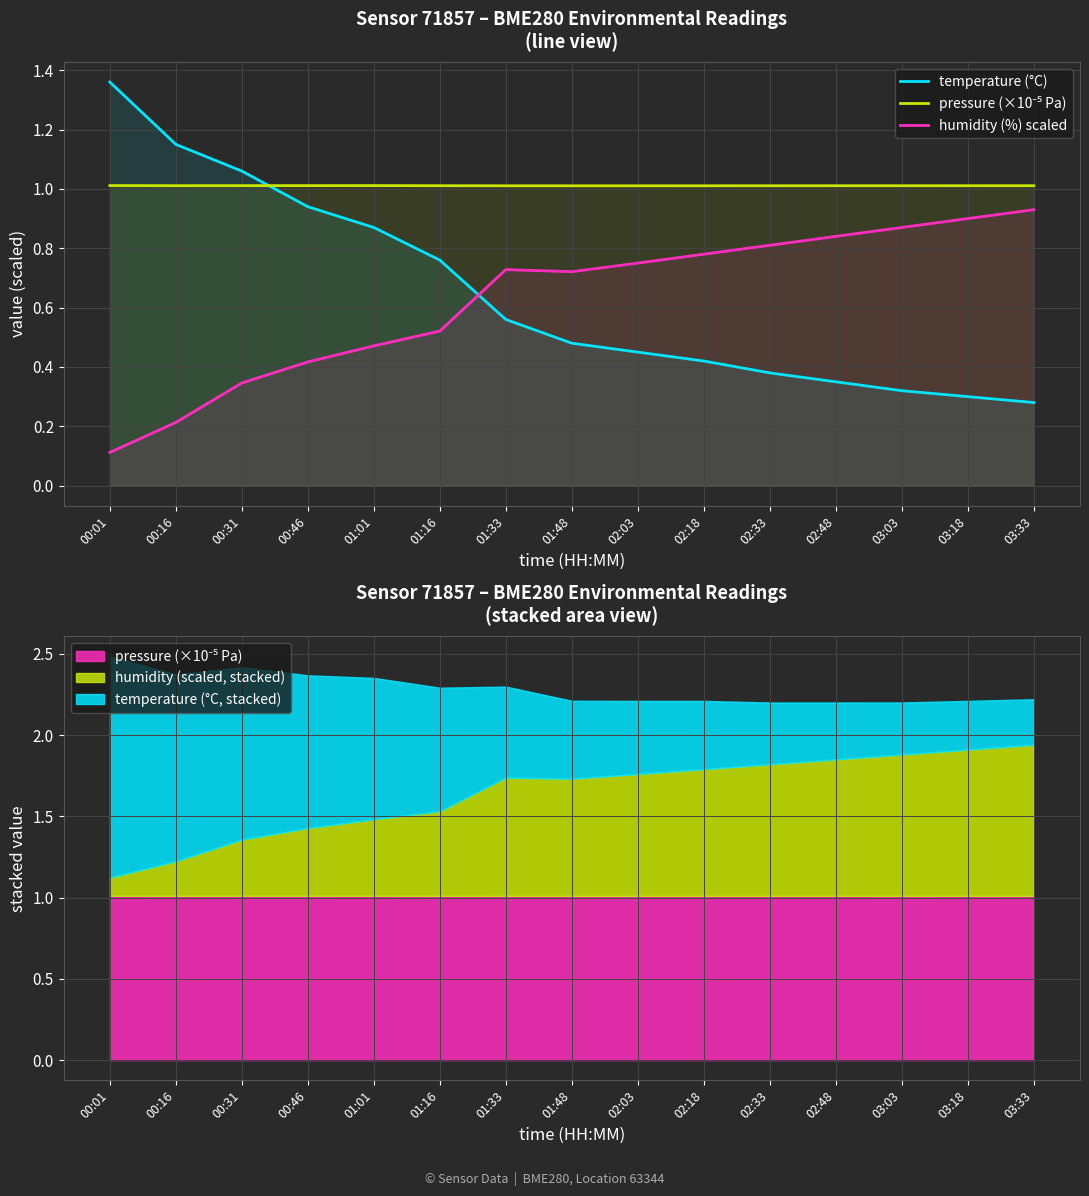

What is the difference between the humidity (%) scaled values at 01:01 and 03:18?

0.4